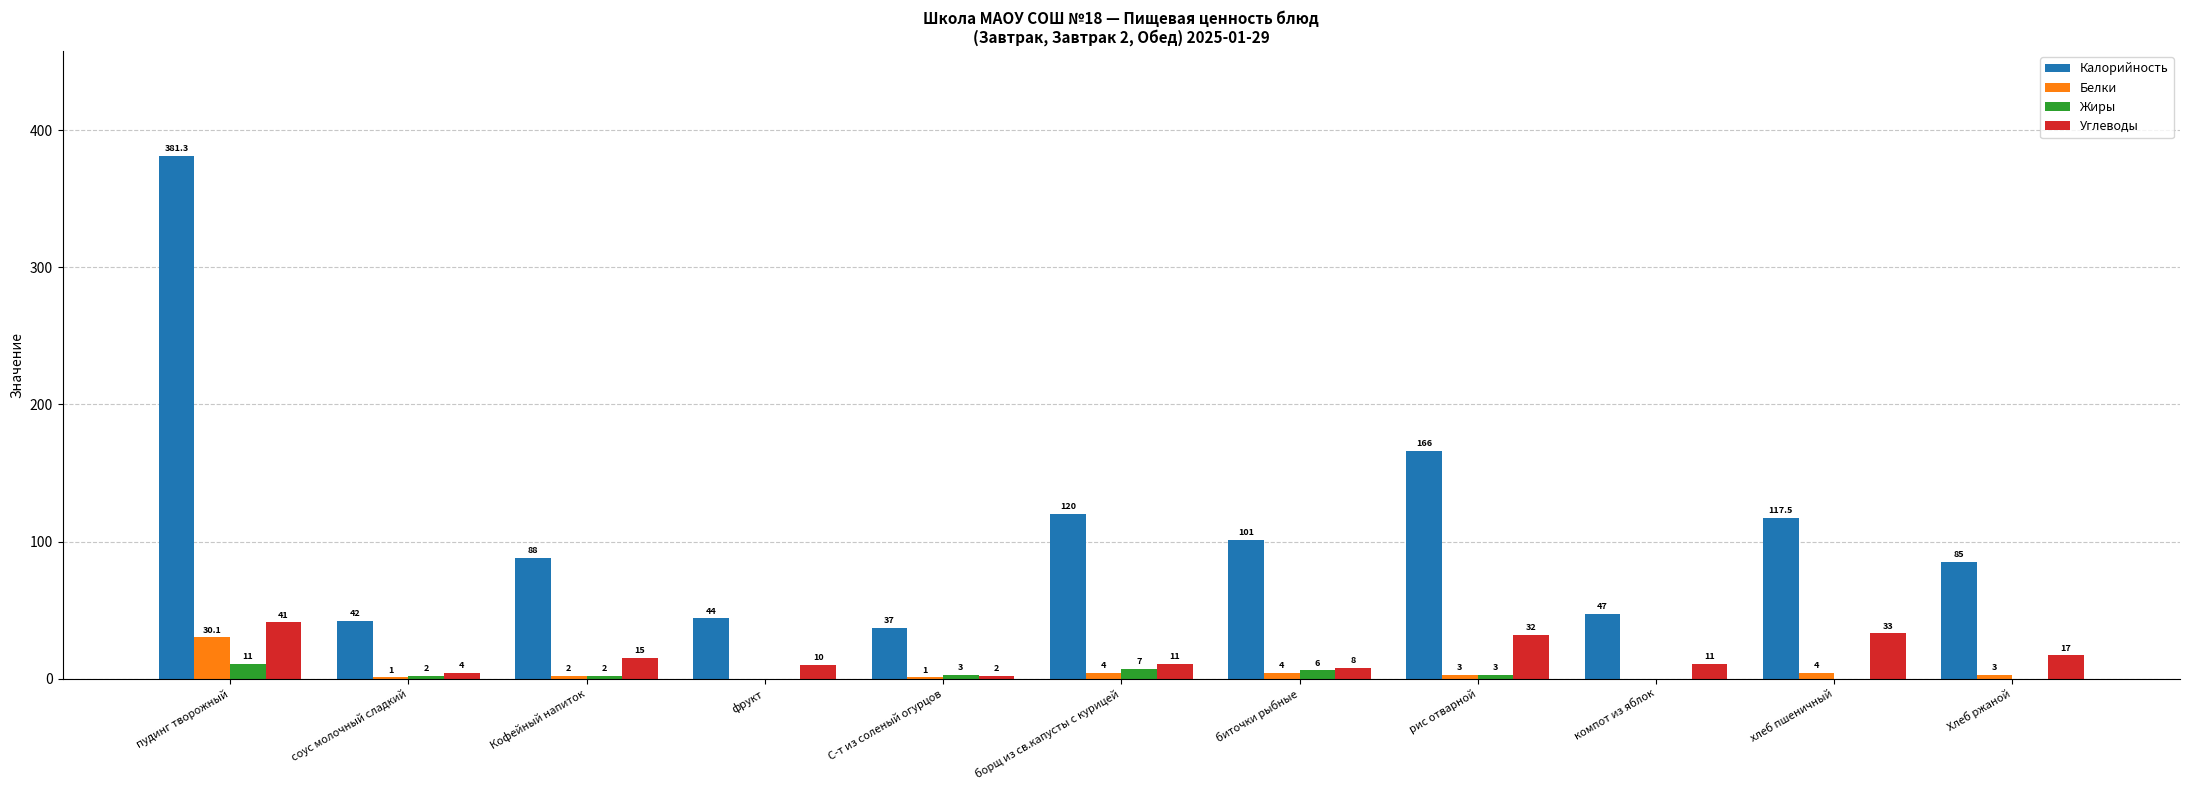

At which category does the chart reach its peak across all series?

пудинг творожный